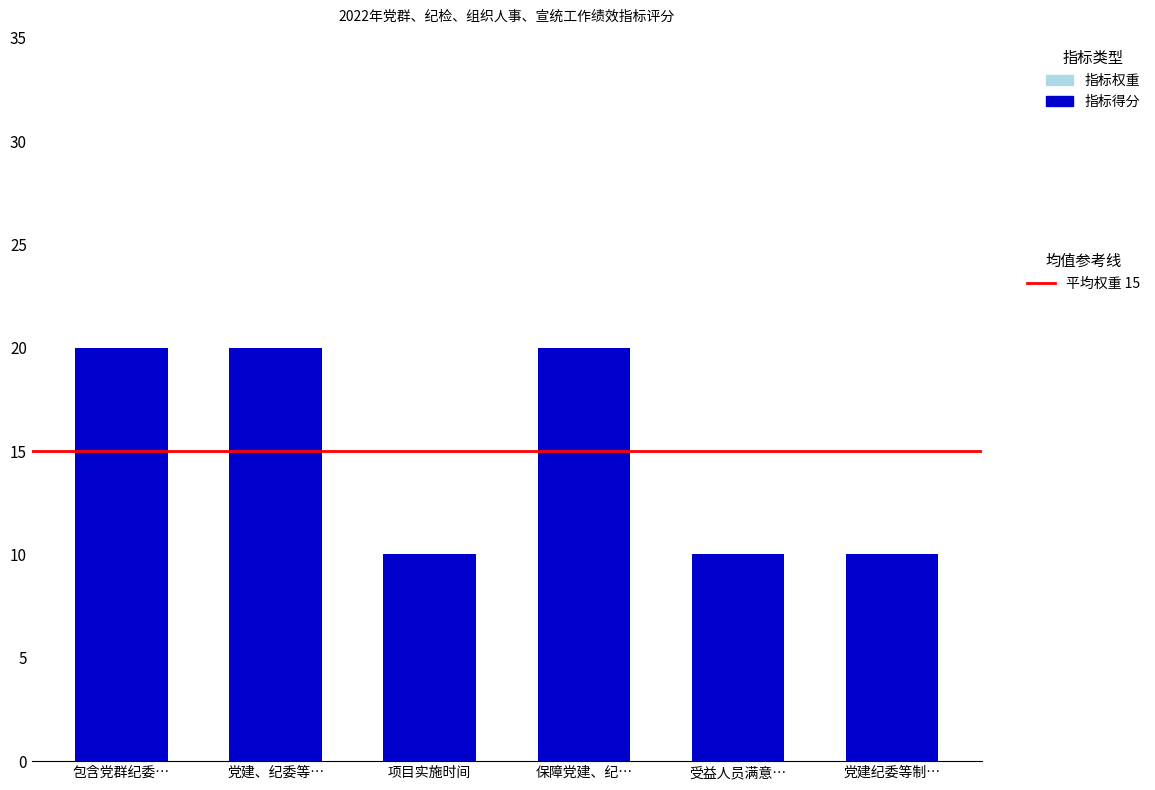

What is the change in value from 保障党建、纪… to 受益人员满意…?

-10